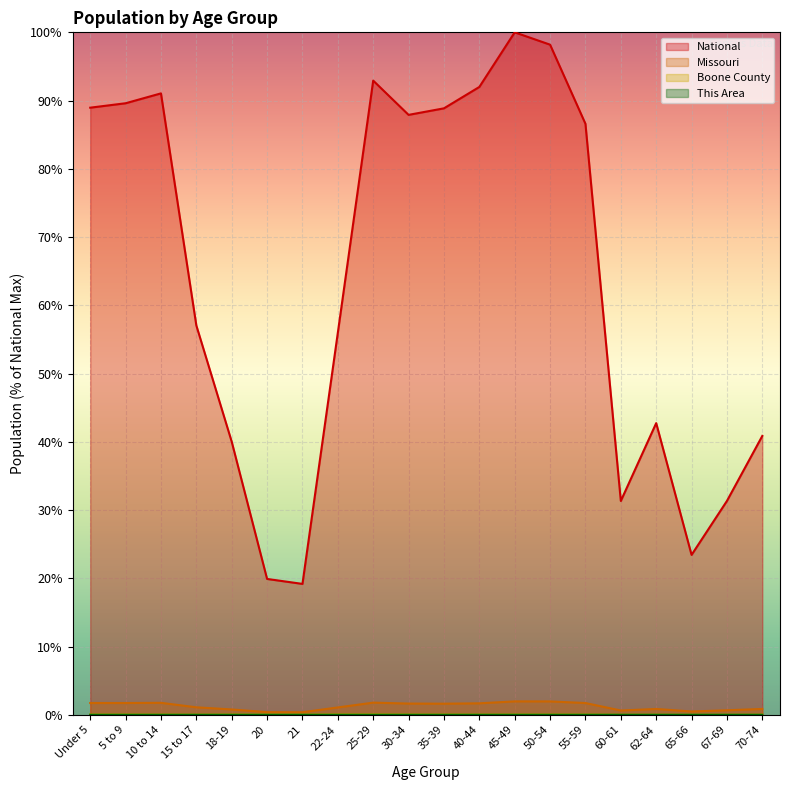

Where does the National series first go above 86?

Under 5